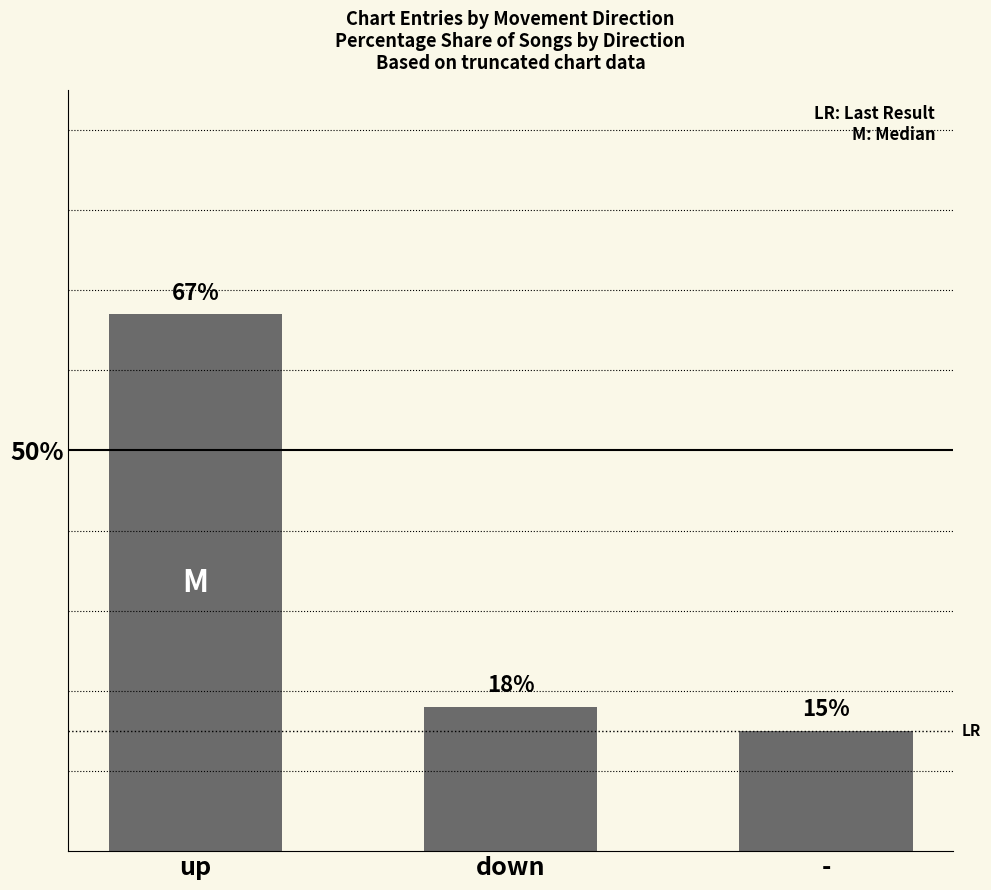

What is the maximum value shown in the chart?

67